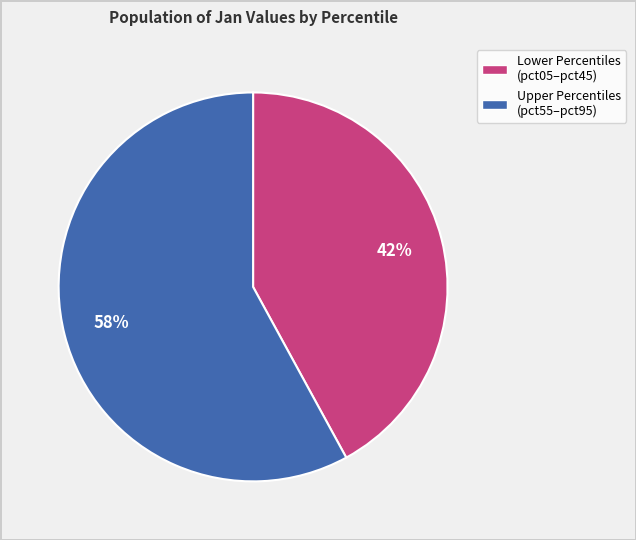

Is there a majority slice in this chart?

Yes